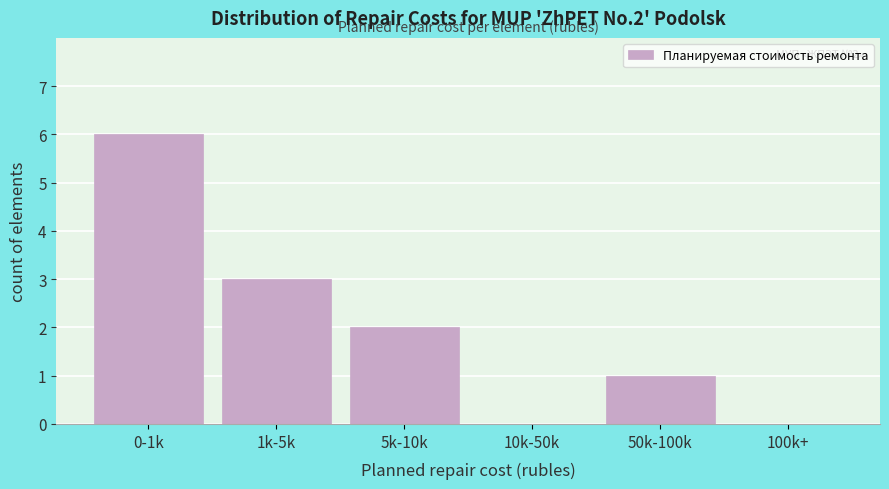

Reading left to right, list all the values displayed in this chart.

0-1k=6	1k-5k=3	5k-10k=2	10k-50k=0	50k-100k=1	100k+=0